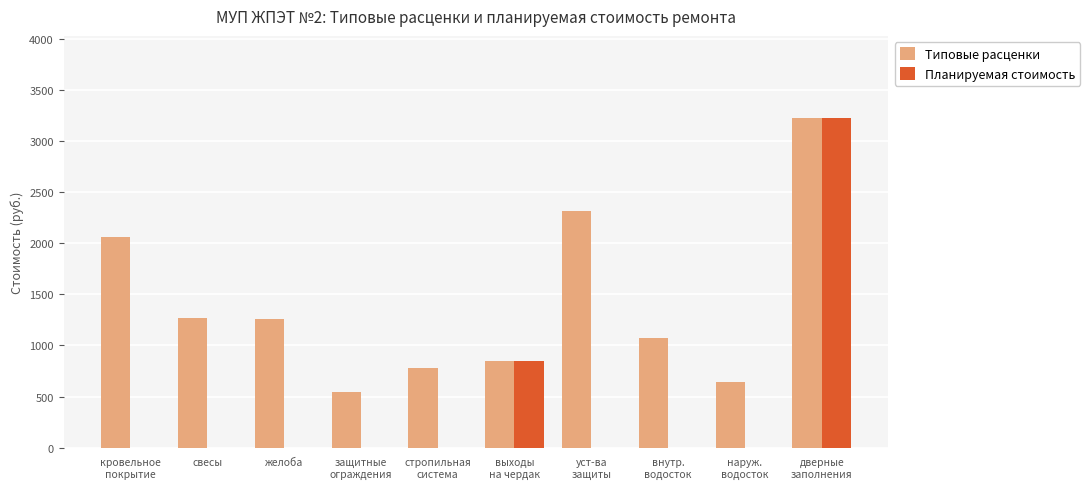

Which series has the largest total across all categories?

Типовые расценки